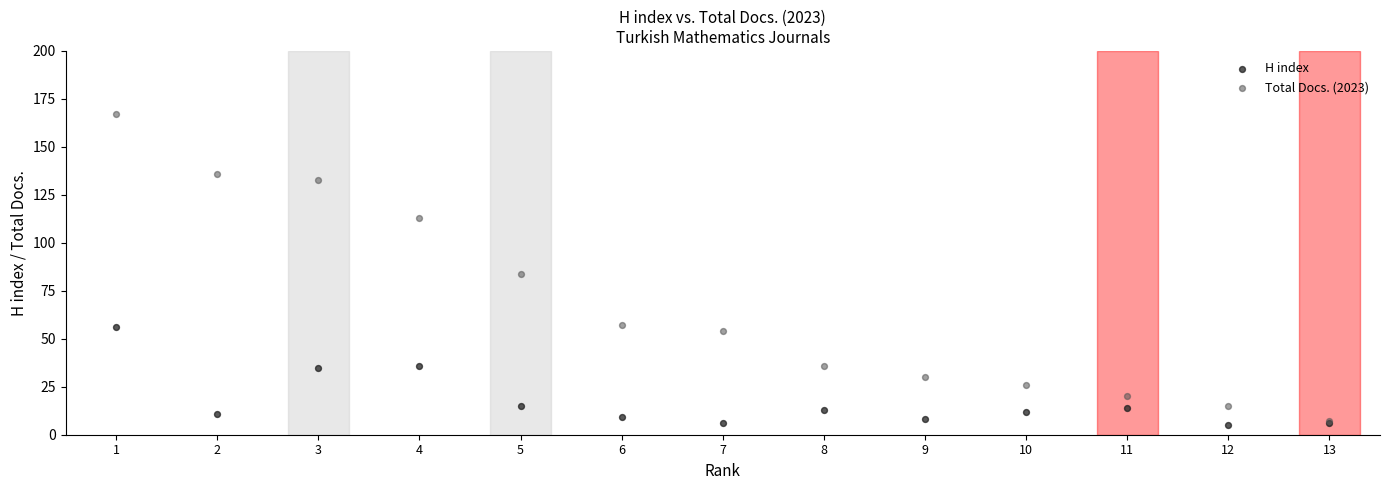

Which series has the widest spread of Y values?

Total Docs. (2023)